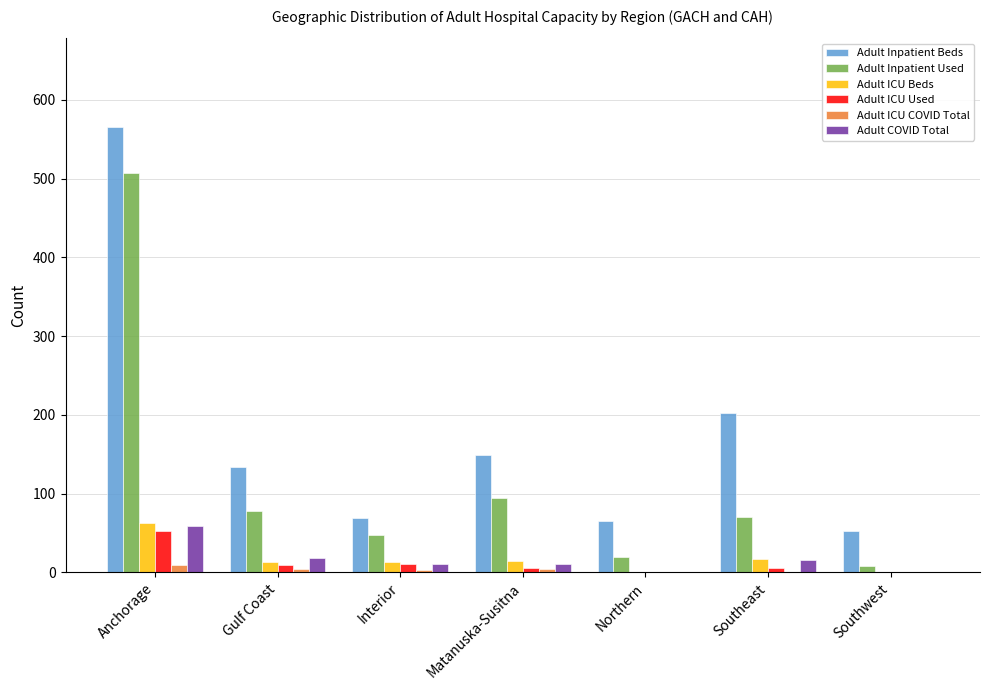

Which series has the largest total across all categories?

Adult Inpatient Beds